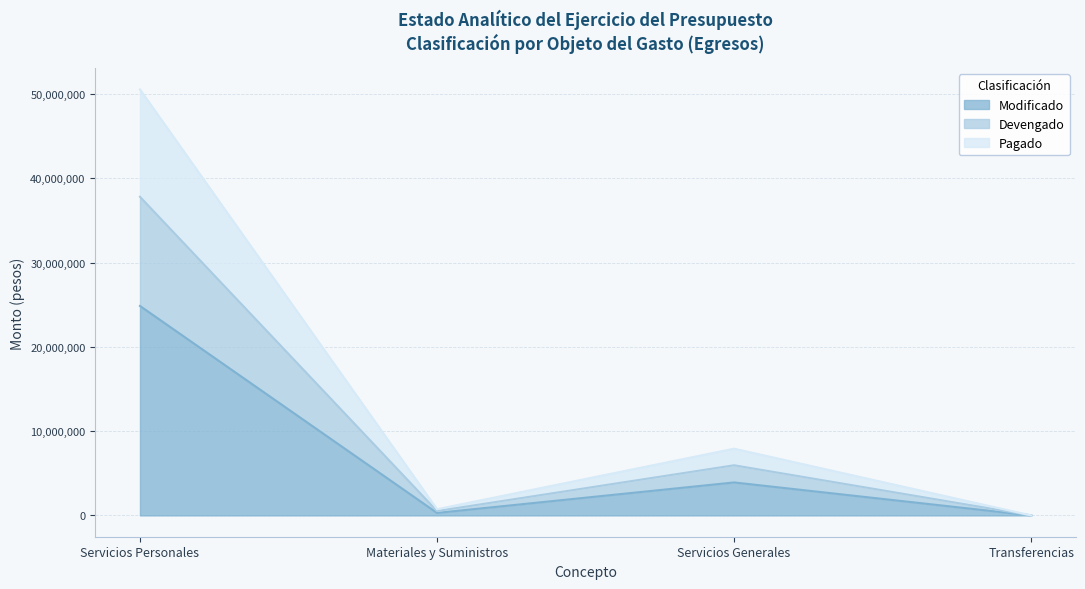

True or false: Modificado and Devengado cross at least once.

False